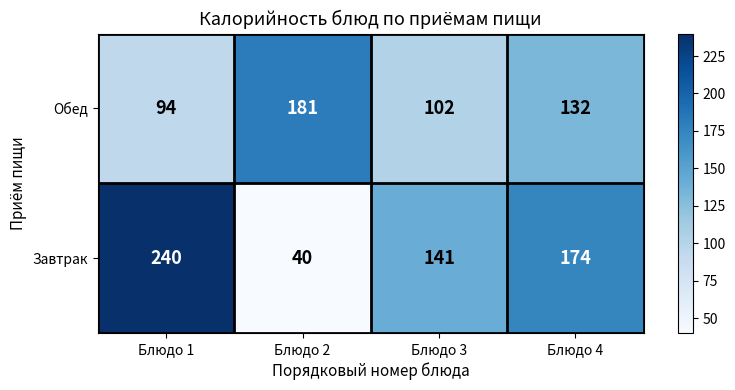

What is the average value of the Завтрак series?

149